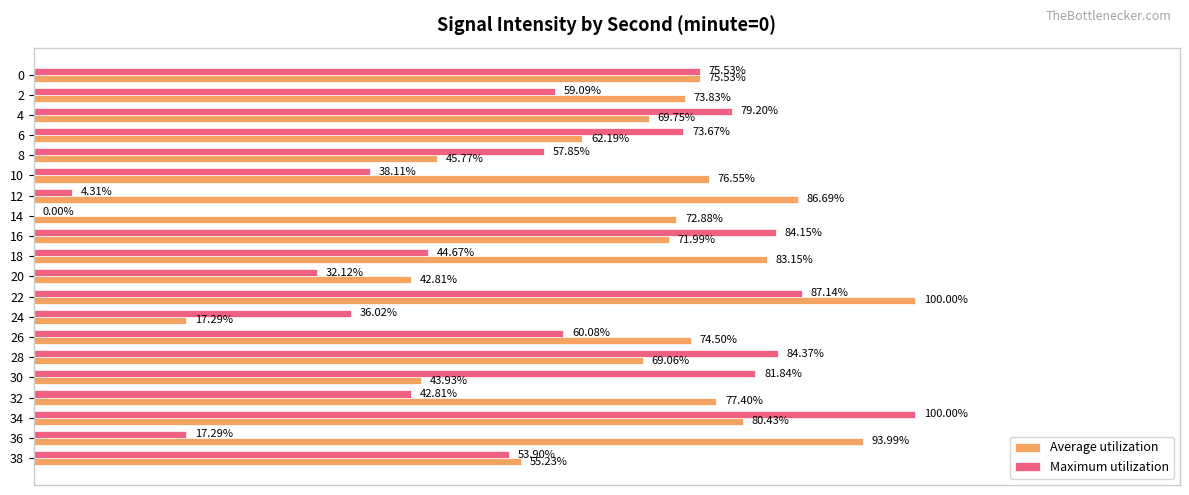

Which series has the largest total across all categories?

Average utilization